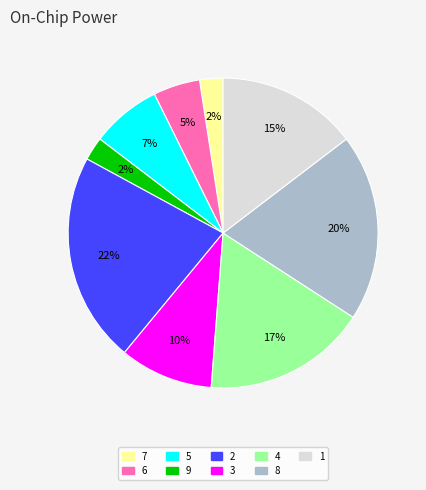

Does 3 represent more than half of the total?

No